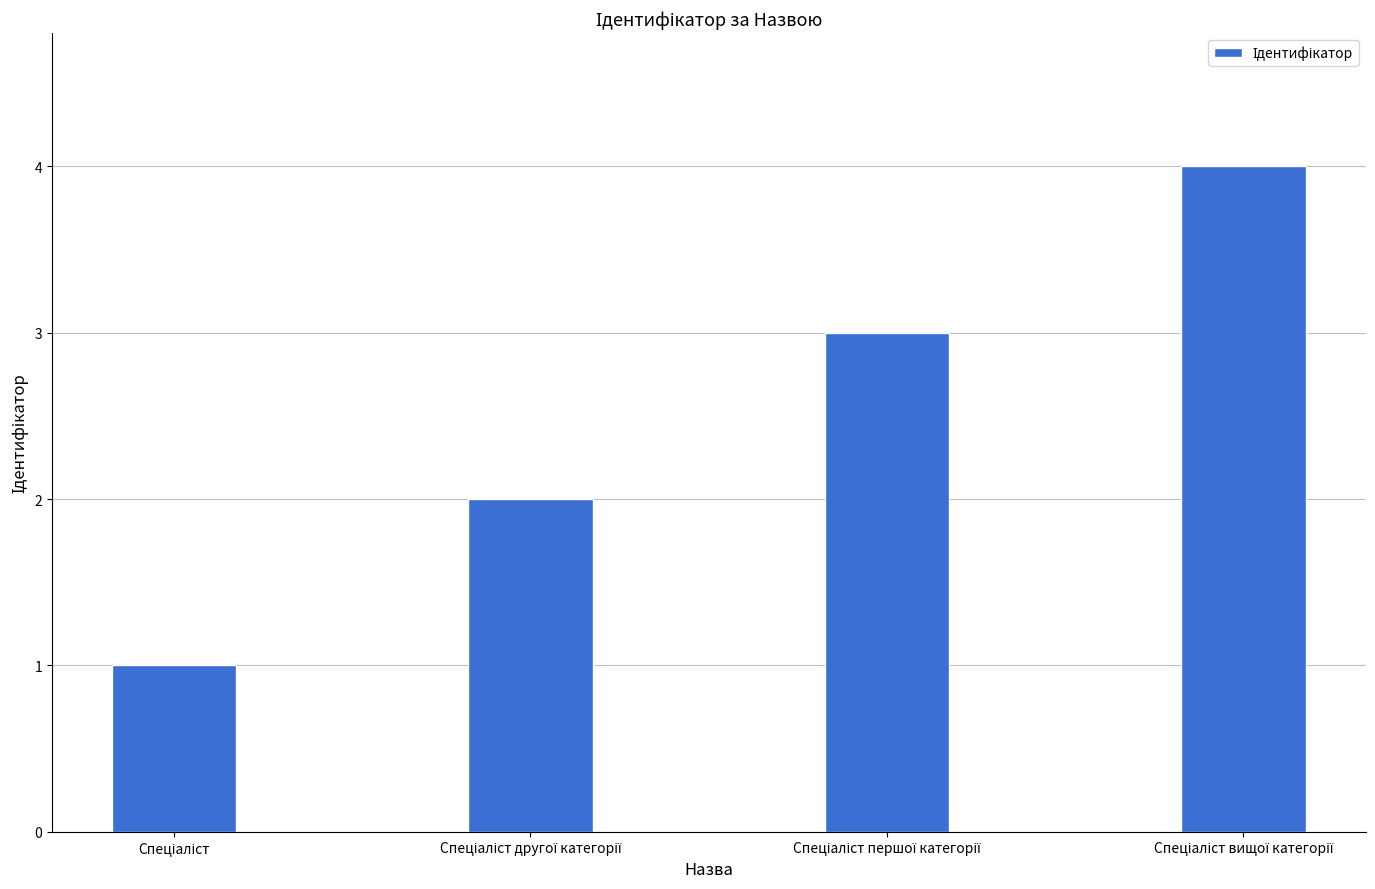

Reading right to left, what are all the values shown in this chart?

4	3	2	1